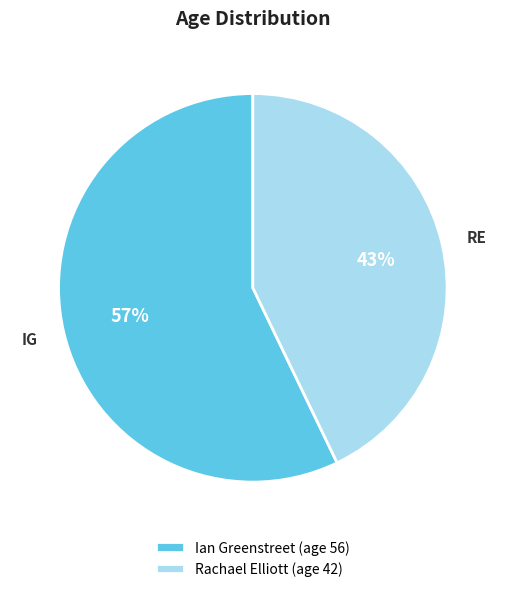

Rank the categories by value from highest to lowest.

Ian Greenstreet, Rachael Elliott